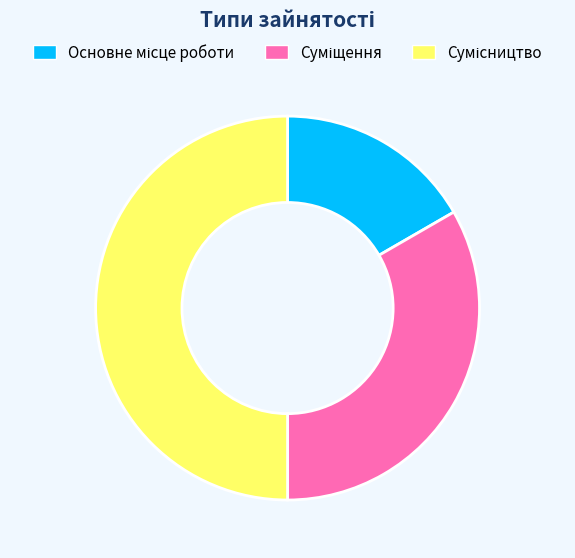

Which has a higher value, Основне місце роботи or Суміщення?

Суміщення